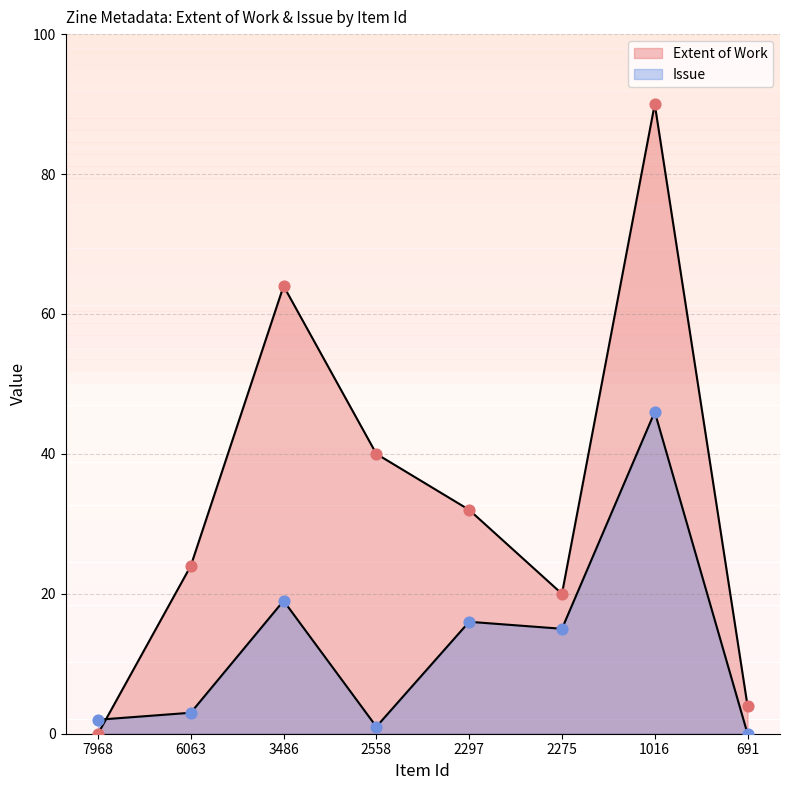

Which series has the largest total across all categories?

Extent of Work